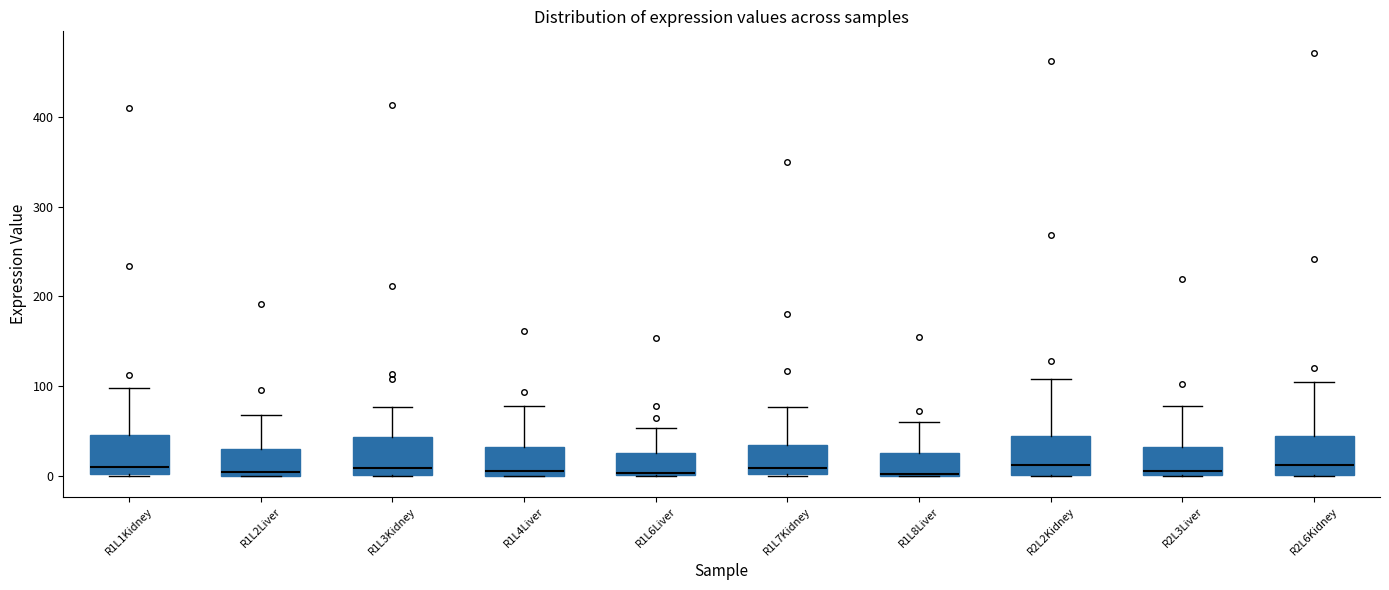

Where is the lower edge of the box for R1L4Liver on the y-axis? The values are not printed on the chart, so give them approximately, as read against the axis.

0